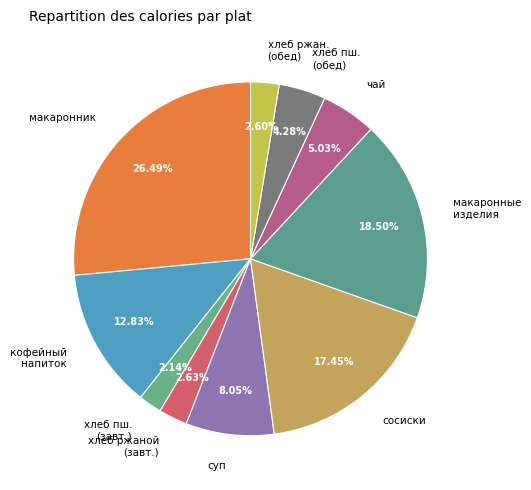

Approximately how many times larger is the value at сосиски compared to кофейный напиток?

1.4